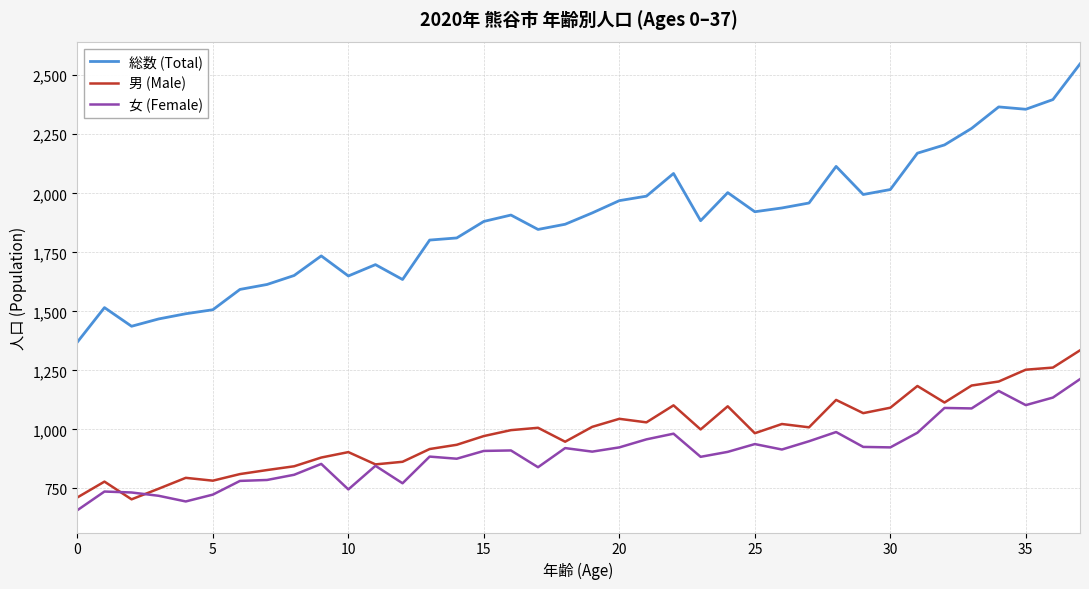

Which series has the largest total across all categories?

総数 (Total)